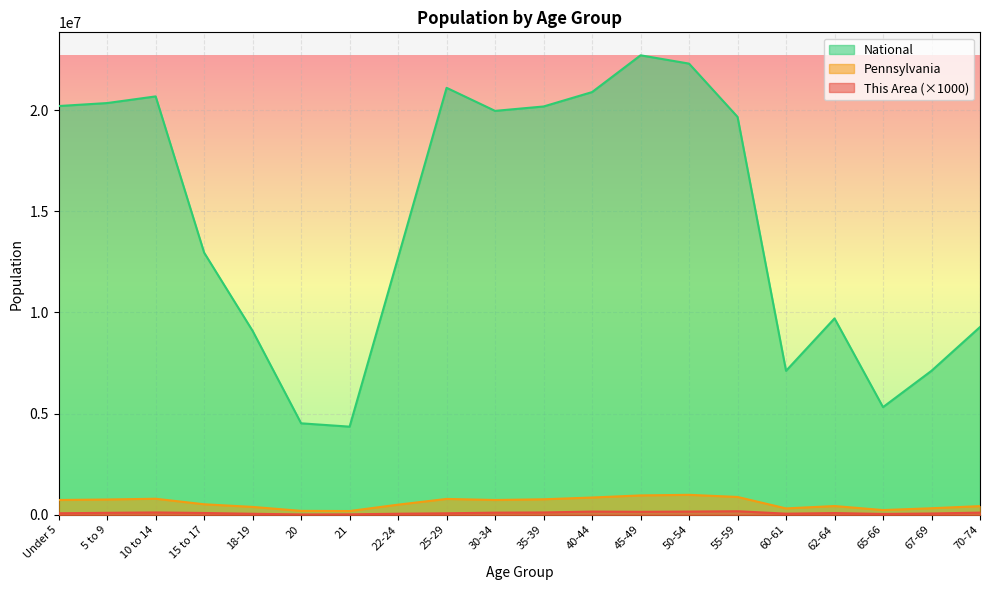

Read the Pennsylvania value at 67-69, to the nearest 100.

321400